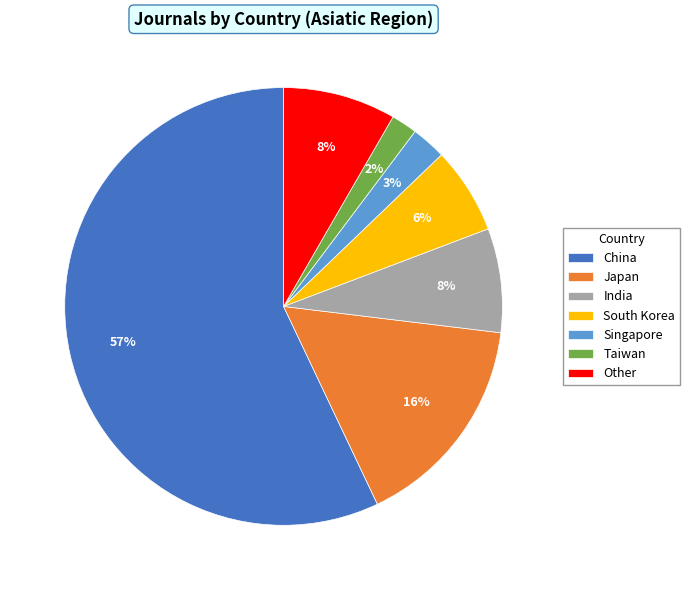

Is the sum of India and South Korea greater than half?

No